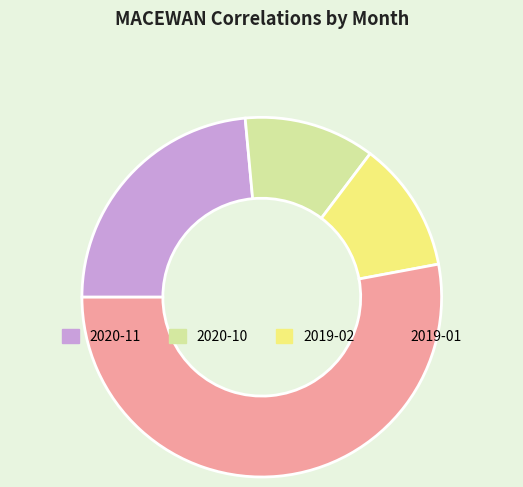

Which has a higher value, 2019-02 or 2019-01?

2019-01